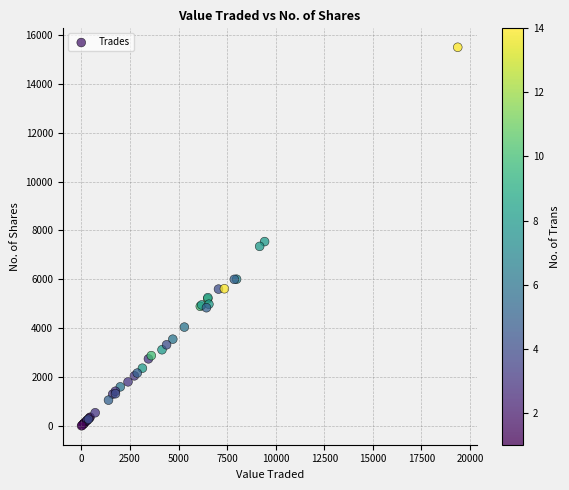

What Y value in the scatter plot is closest to 7752?

7545